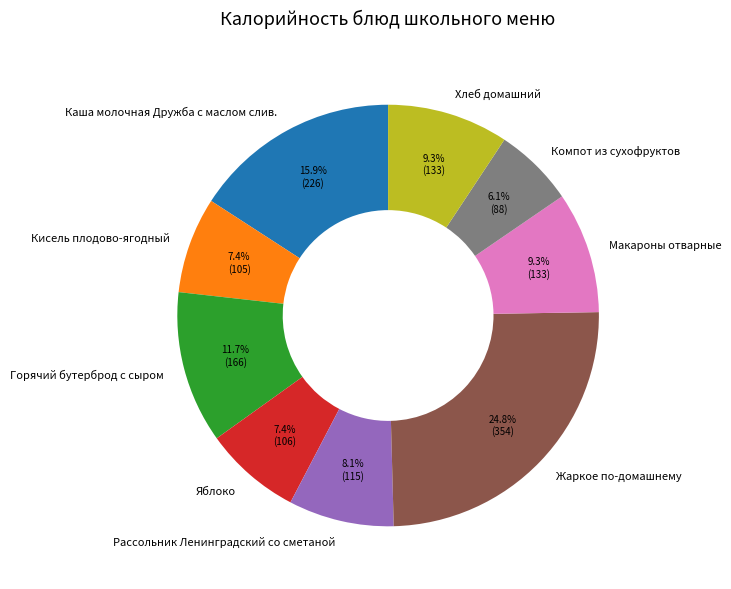

How many segments does this pie chart have?

9